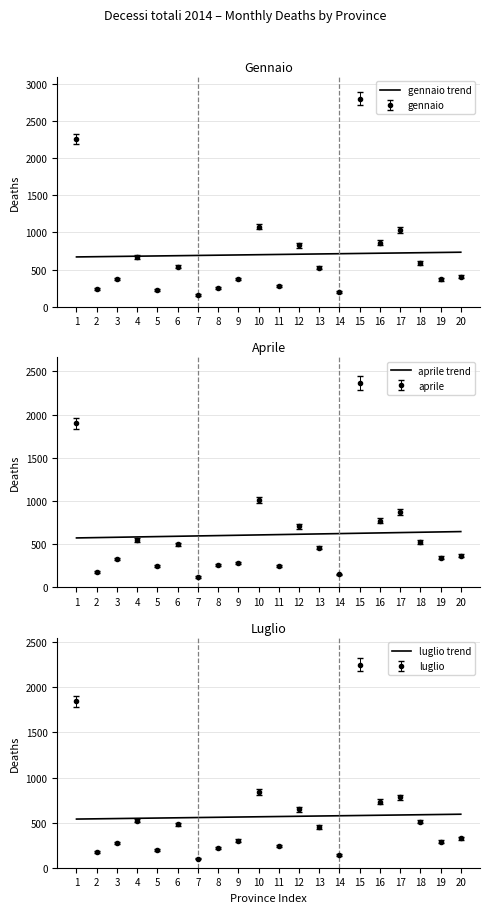

What is the difference between the second highest and second lowest values in the luglio trend series?

48.0